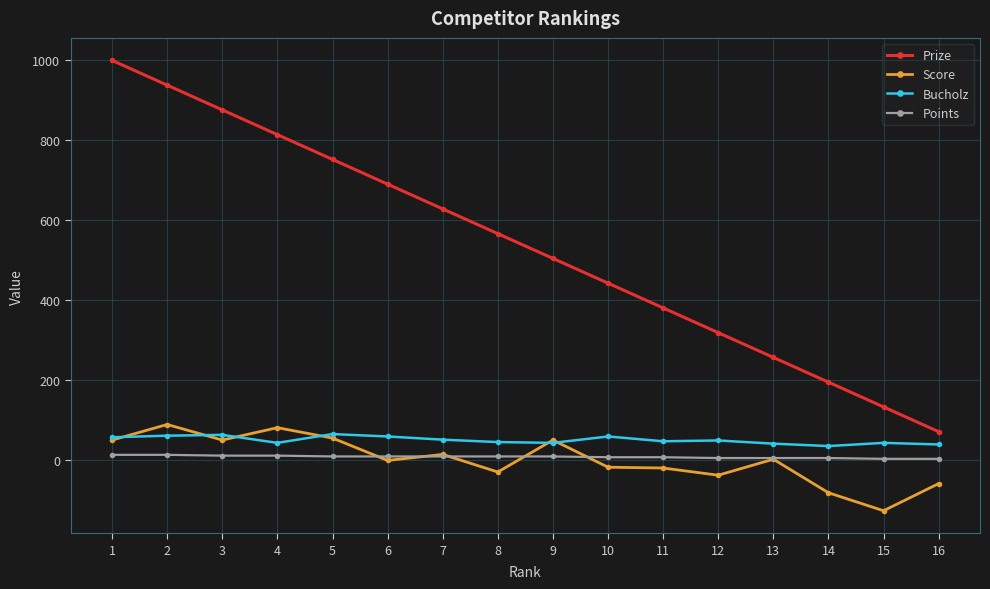

Between 3 and 6, which series saw the biggest shift?

Prize